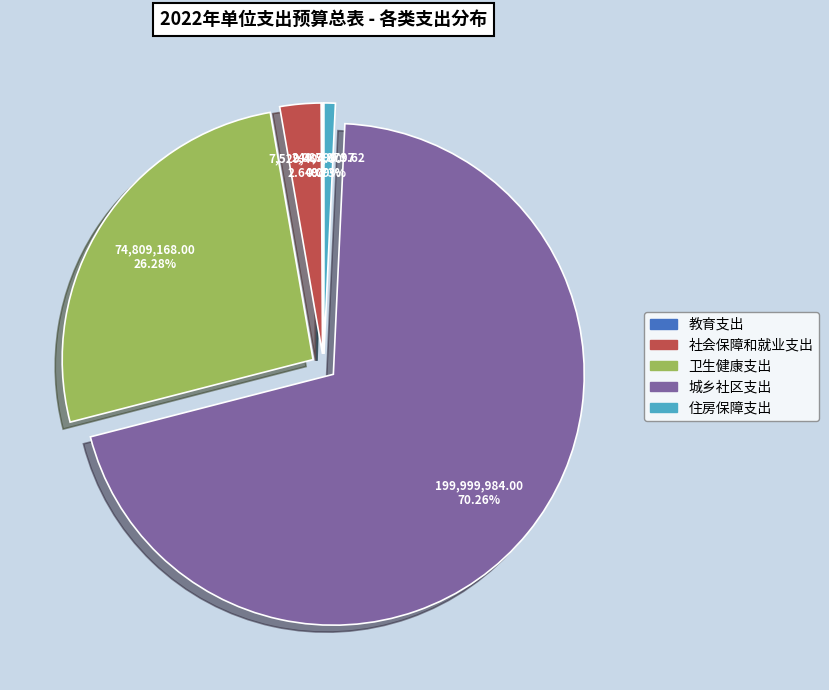

What is the ratio of the value at 卫生健康支出 to the value at 城乡社区支出?

0.4